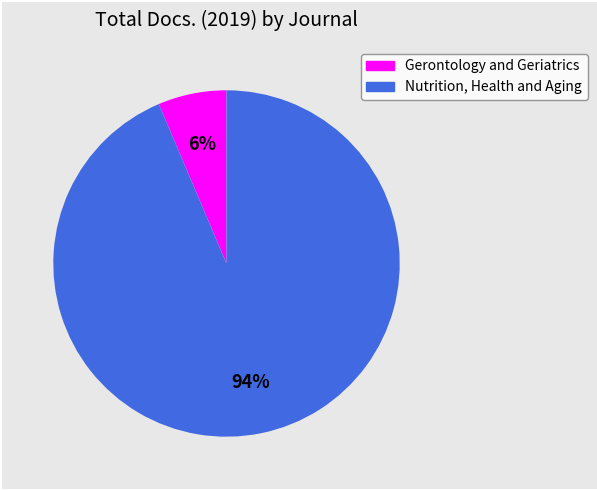

Is there any slice that represents more than half of the pie?

Yes